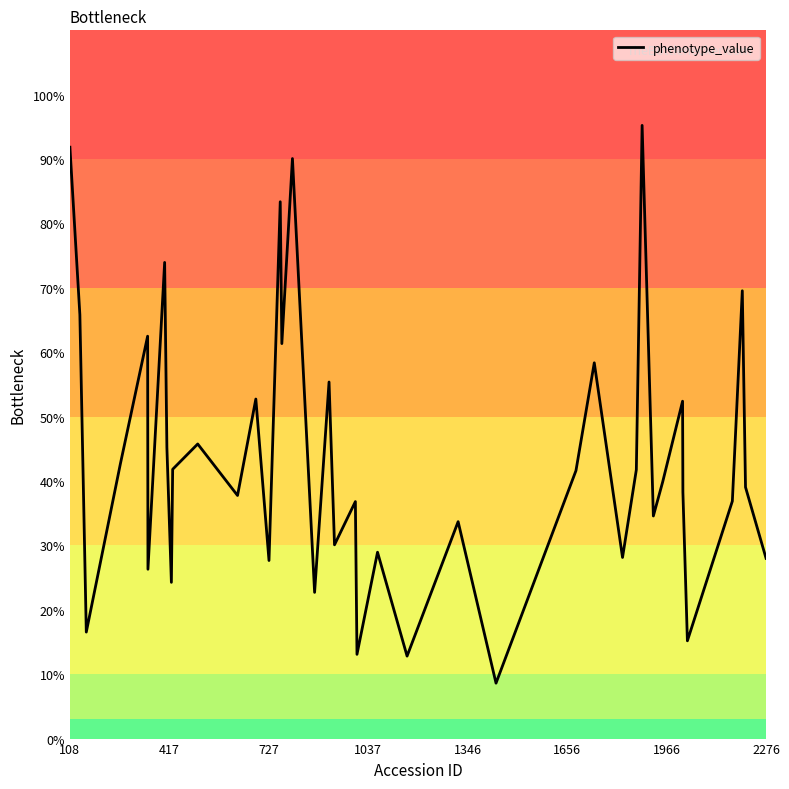

How many interior local valleys (lower than both neighbors) does the data have?

14